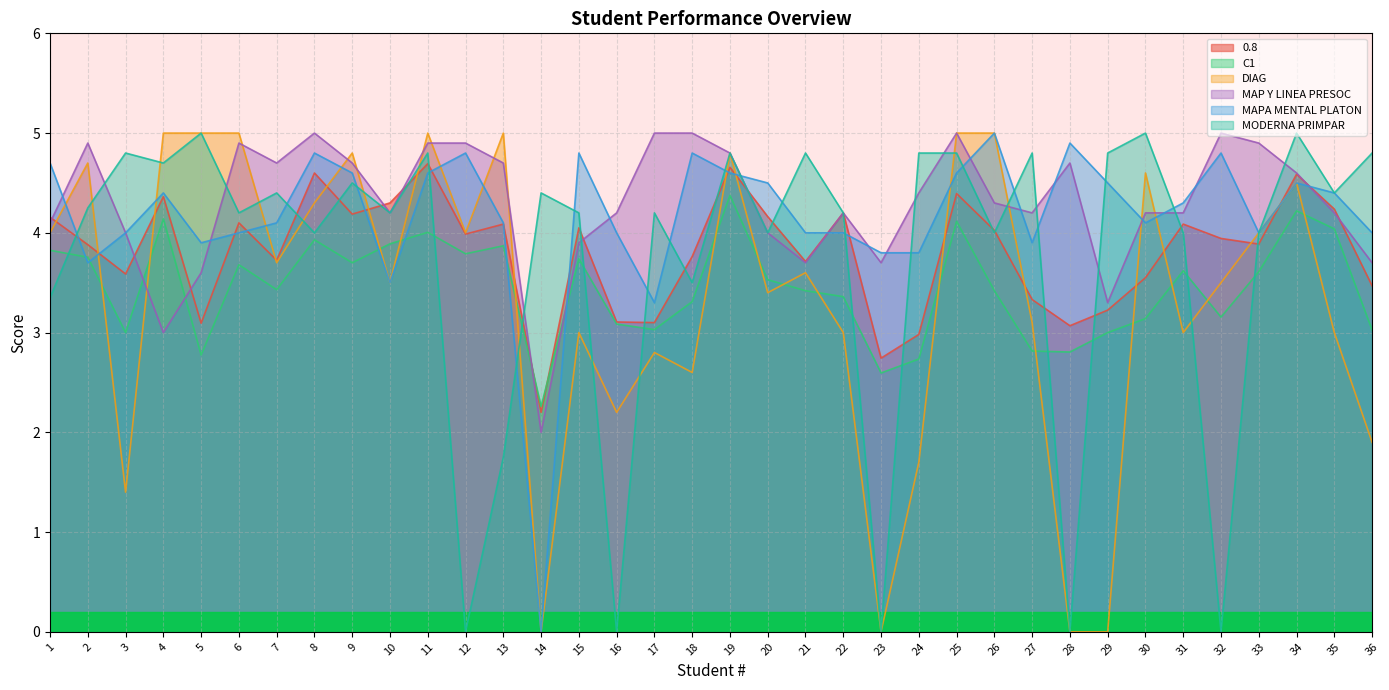

Count the number of data series in this chart.

6